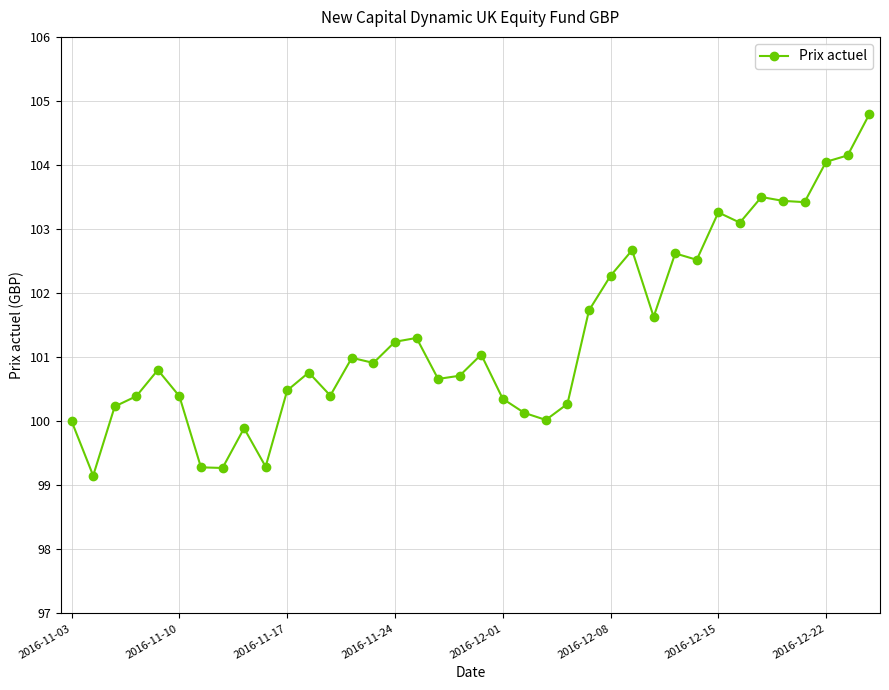

How many series are shown in this chart?

1